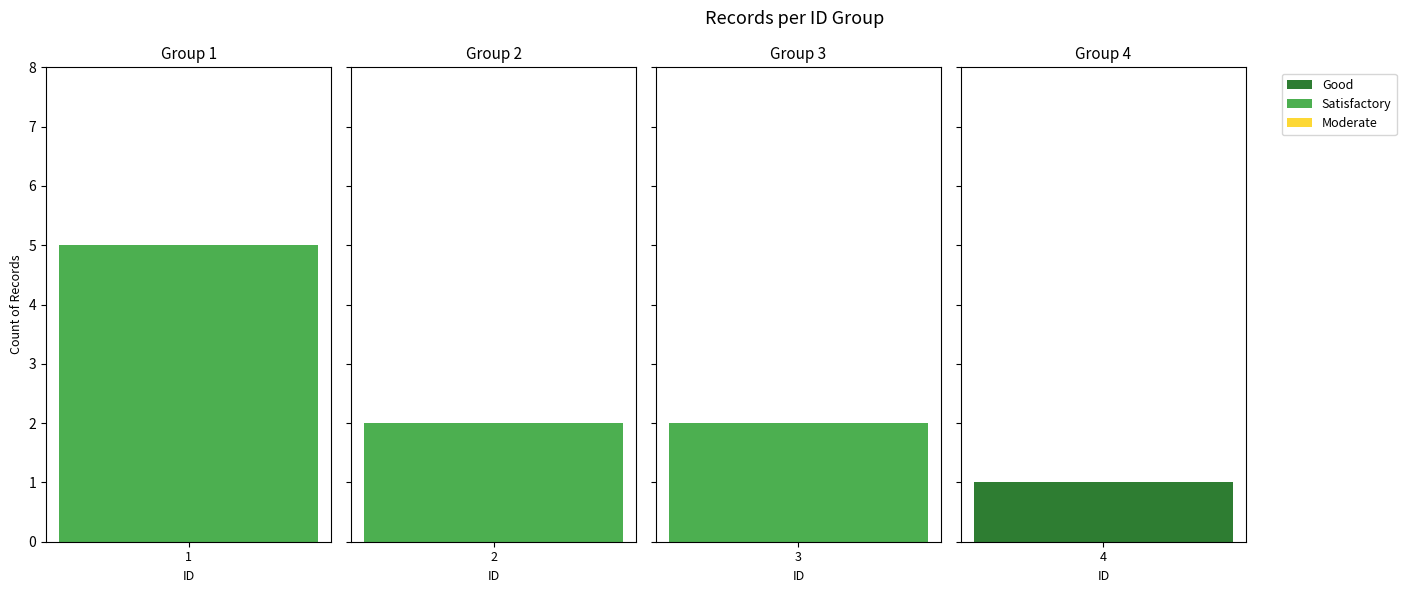

Reading left to right, extract all data points from this chart.

5	2	2	1